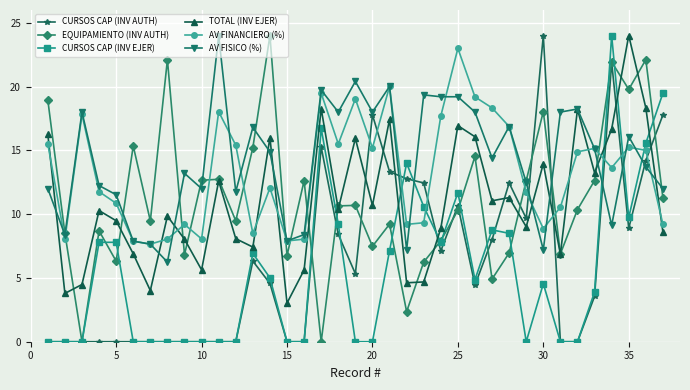

How many series are shown in this chart?

6